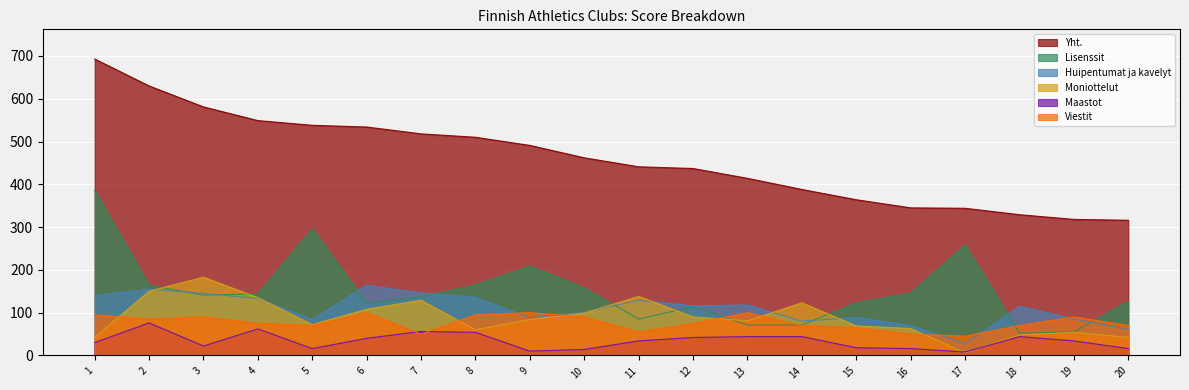

How many lines are shown in the chart?

6